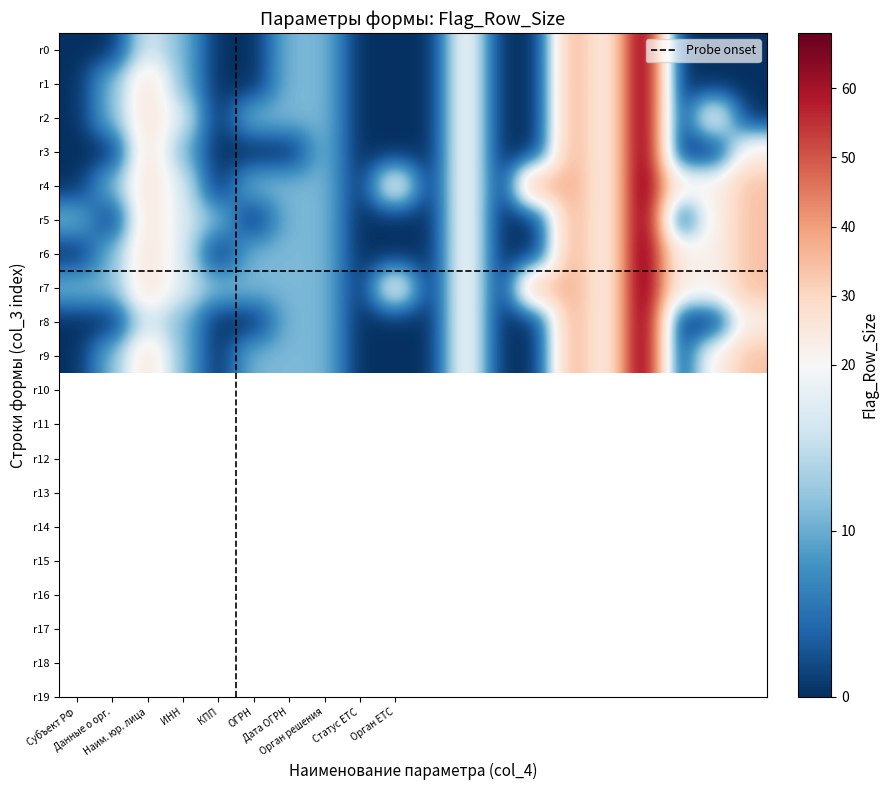

Reading right to left, extract all data points from this chart.

1: 0	0	0	68	22	37	0	0	22	0	0	0	11	11	0	0	11	17	0	0
2: 0	0	0	68	22	37	0	0	22	0	0	0	11	11	0	0	11	26	11	0
3: 0	22	0	68	22	37	0	0	22	0	0	0	11	11	11	0	17	26	11	0
4: 23	0	0	68	22	37	0	0	22	0	0	0	11	0	0	0	11	26	0	0
5: 34	22	23	68	22	37	37	0	22	0	22	0	11	11	11	0	17	26	11	0
6: 34	22	0	68	22	37	0	0	22	0	0	0	11	11	0	11	17	26	0	11
7: 34	22	23	68	22	37	0	0	22	0	0	0	11	11	11	0	17	26	11	0
8: 34	22	23	68	22	37	34	0	22	0	22	0	11	11	11	11	17	26	11	11
9: 23	0	0	68	22	37	0	0	22	0	0	0	11	11	0	0	11	17	0	0
10: 34	22	0	68	22	37	0	0	22	0	0	0	11	11	11	0	11	26	11	0